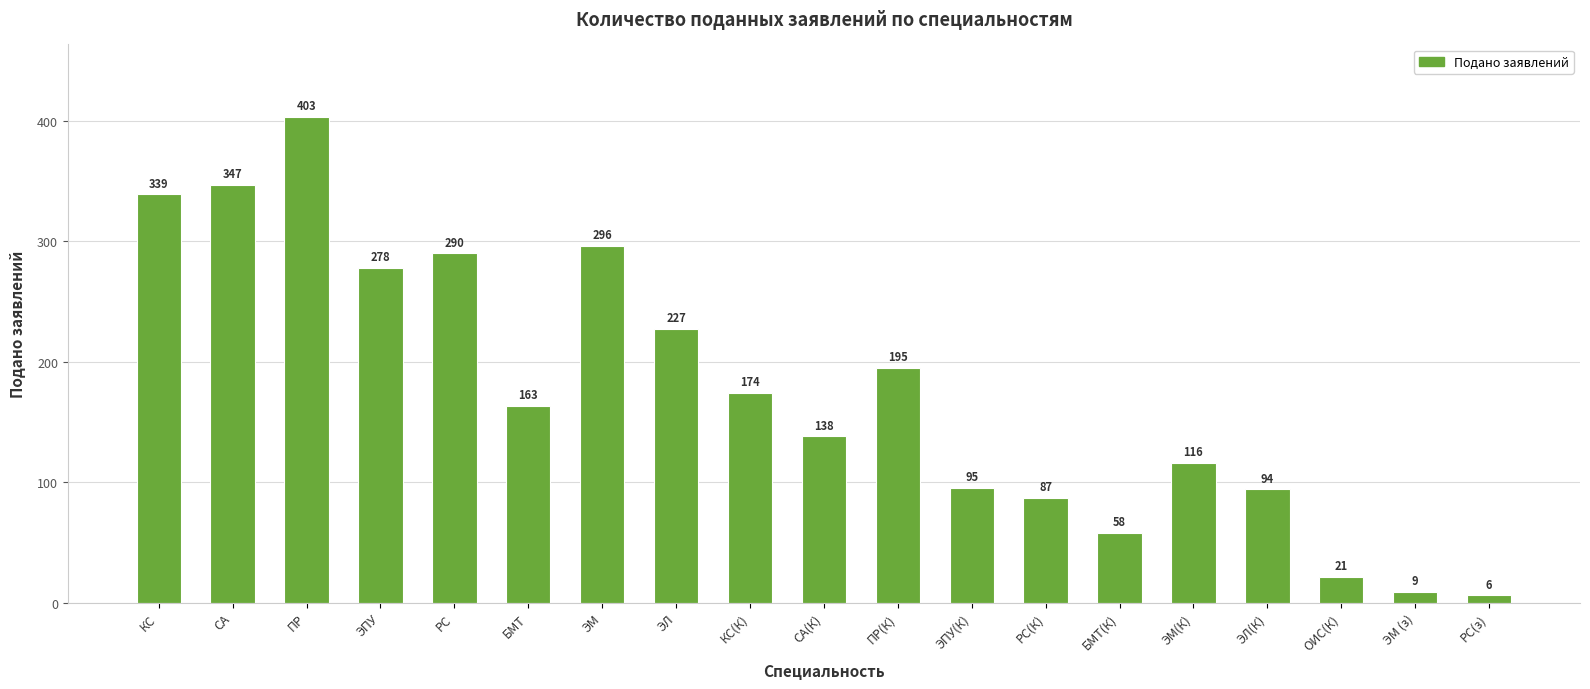

What is the change in value from РС(К) to ЭЛ(К)?

+7